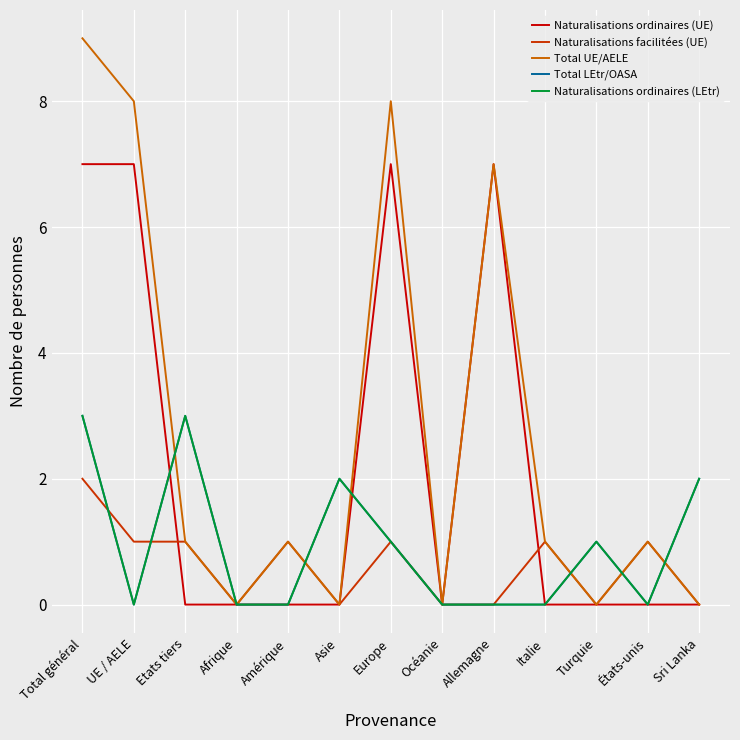

Reading left to right, what are all the values shown in this chart?

Naturalisations ordinaires (UE): 7	7	0	0	0	0	7	0	7	0	0	0	0
Naturalisations facilitées (UE): 2	1	1	0	1	0	1	0	0	1	0	1	0
Total UE/AELE: 9	8	1	0	1	0	8	0	7	1	0	1	0
Total LEtr/OASA: 3	0	3	0	0	2	1	0	0	0	1	0	2
Naturalisations ordinaires (LEtr): 3	0	3	0	0	2	1	0	0	0	1	0	2